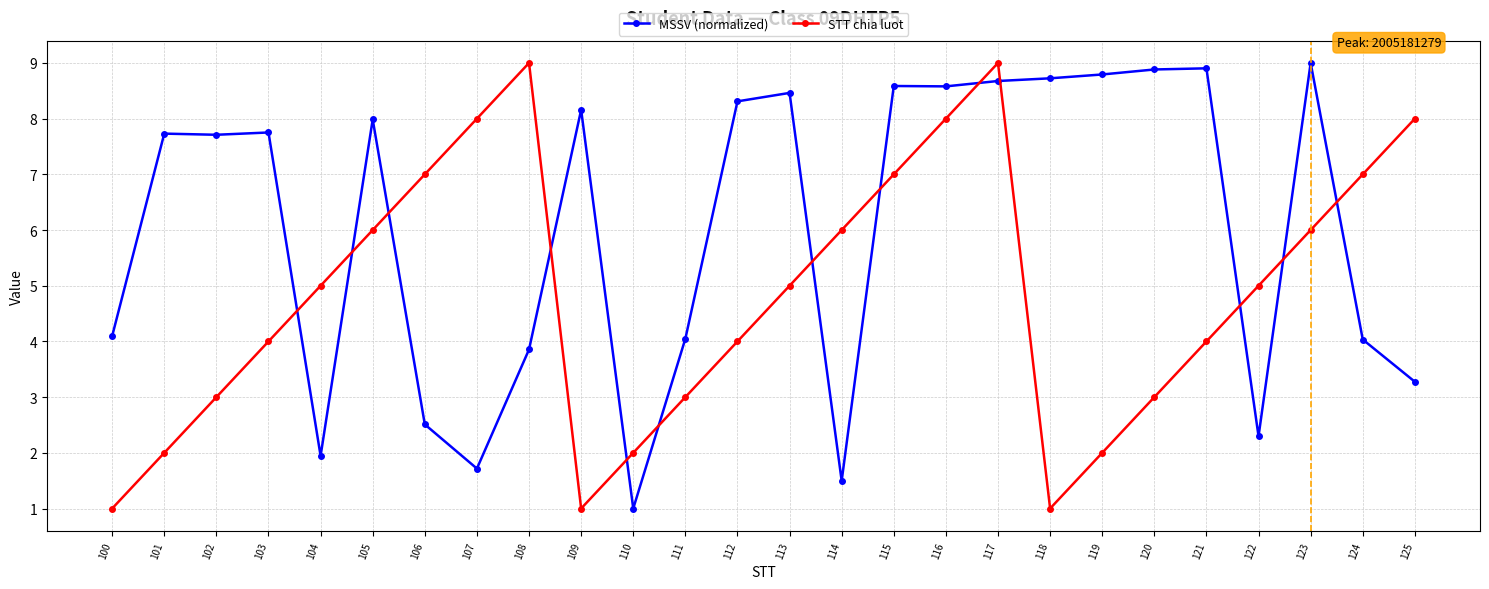

How many distinct data groups are displayed?

2